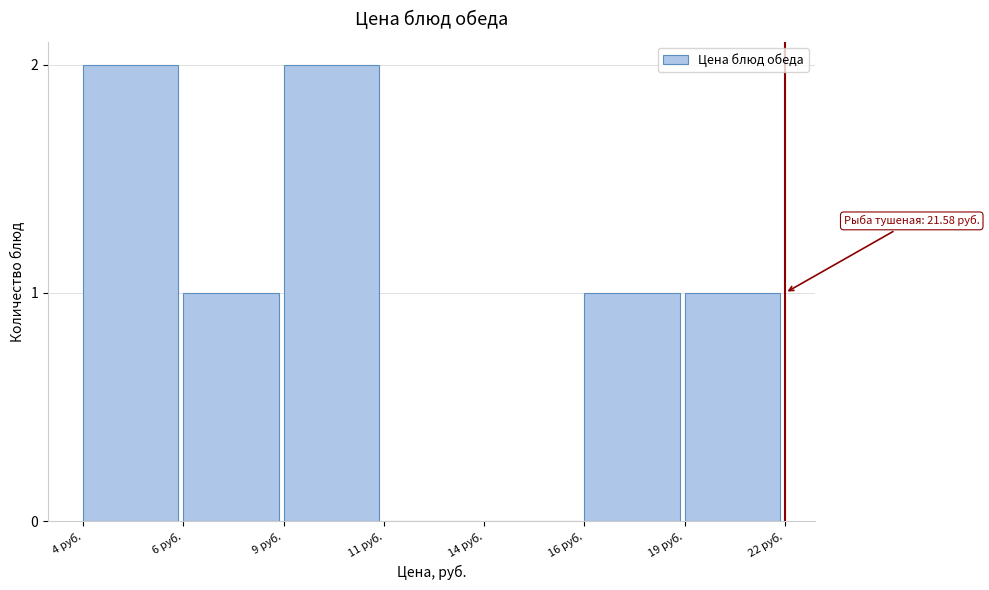

Reading left to right, what are all the values shown in this chart?

4 руб.=2	6 руб.=1	9 руб.=2	11 руб.=0	14 руб.=0	16 руб.=1	19 руб.=1